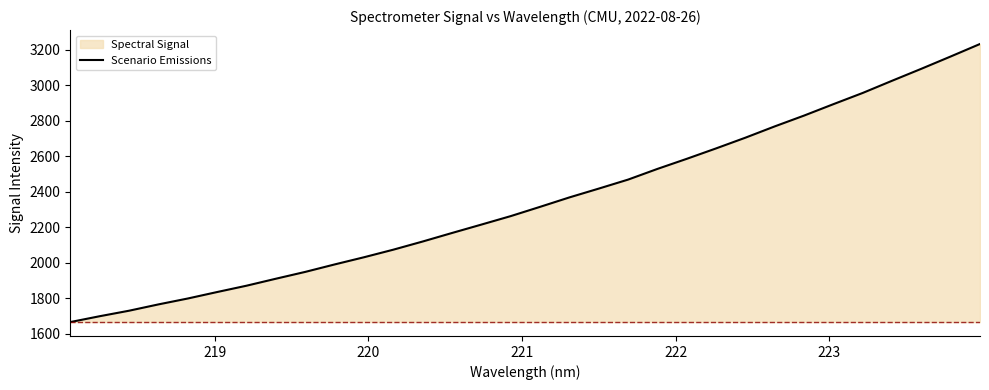

What is the minimum value shown in the chart?

1664.9